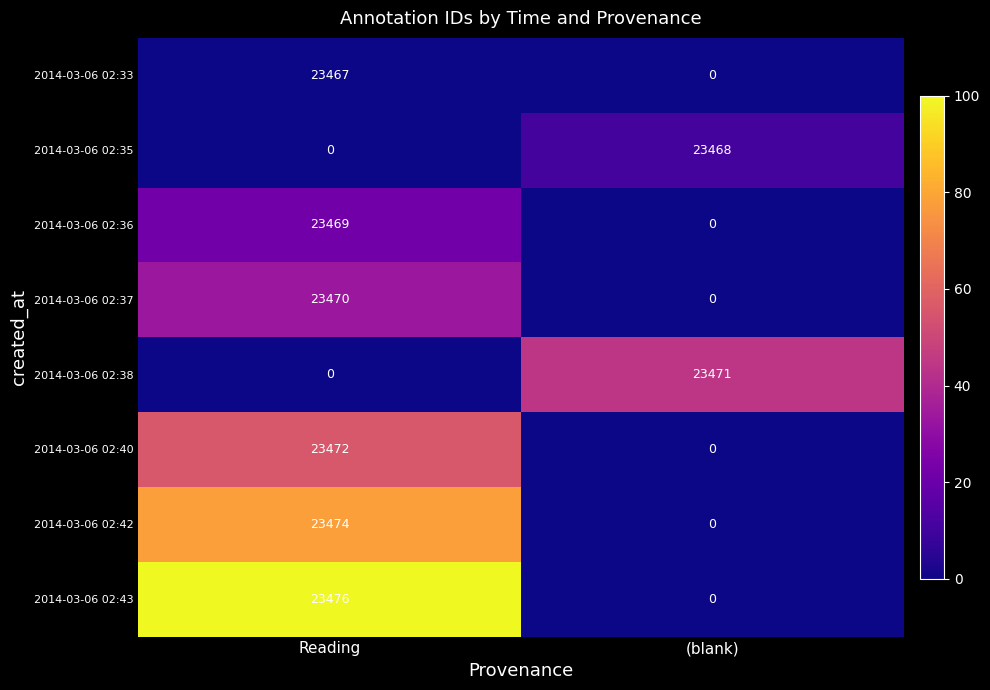

The value of 2014-03-06 02:42 at (blank) is -14067. True or false?

False